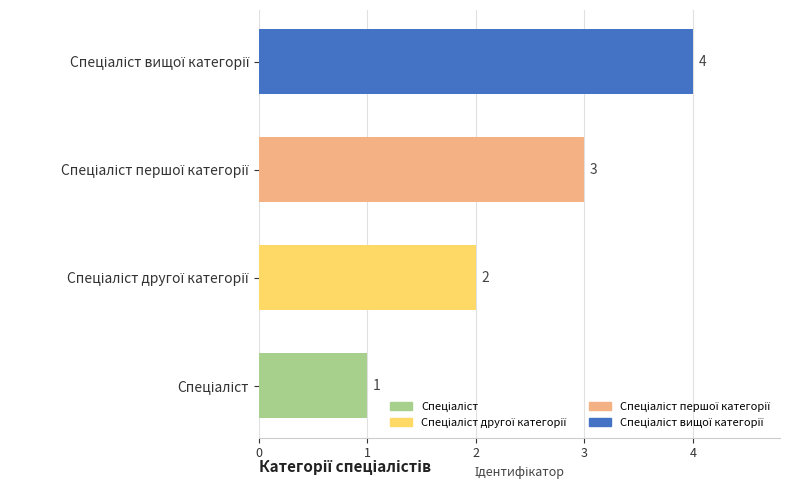

What is the sum of all values?

10